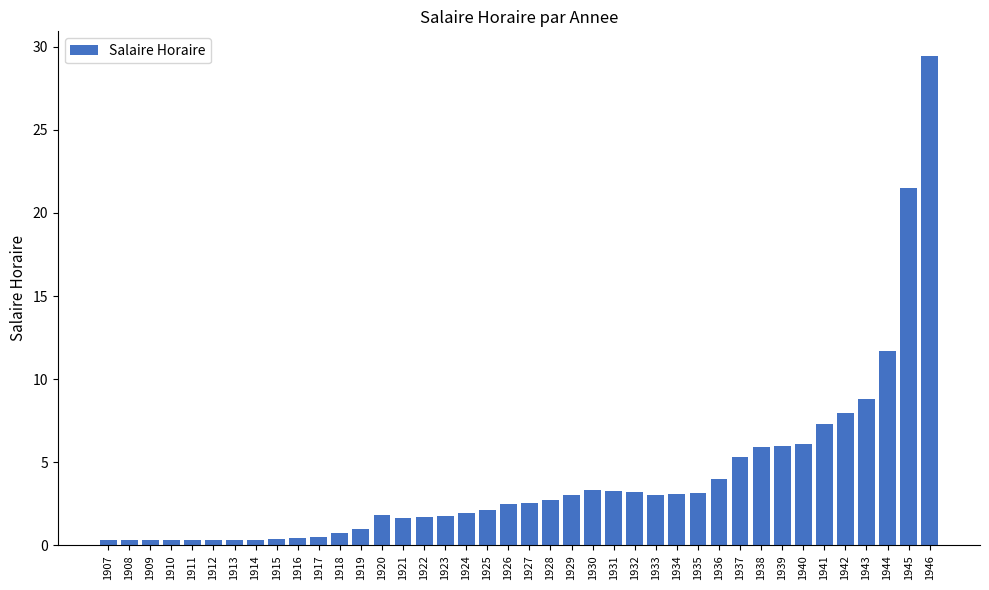

How many series are shown in this chart?

1